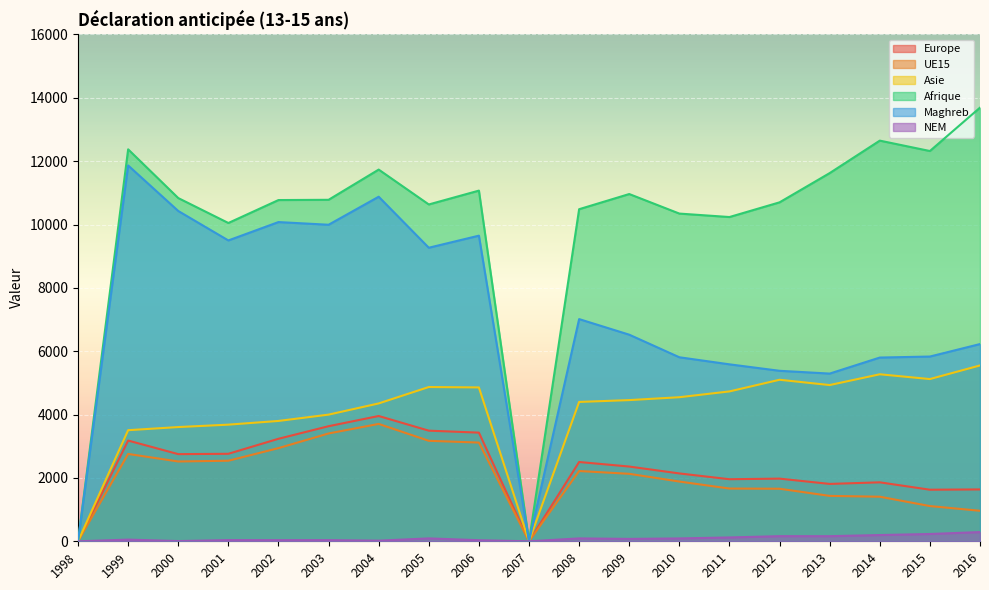

True or false: UE15 and Maghreb cross at least once.

False